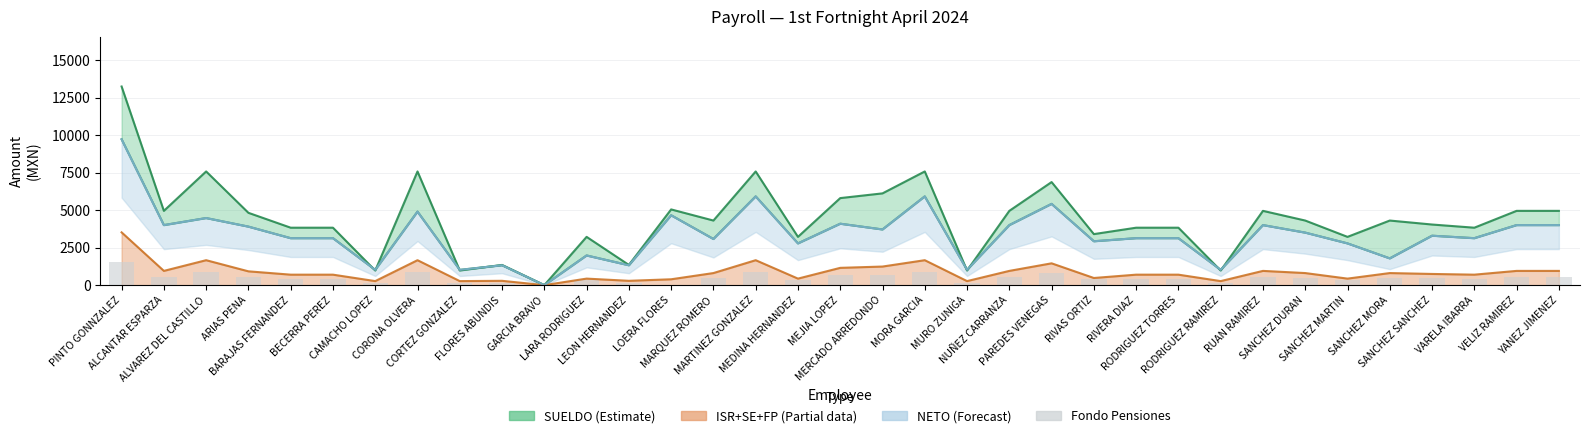

Which has a higher value, LARA RODRIGUEZ or CAMACHO LOPEZ?

LARA RODRIGUEZ